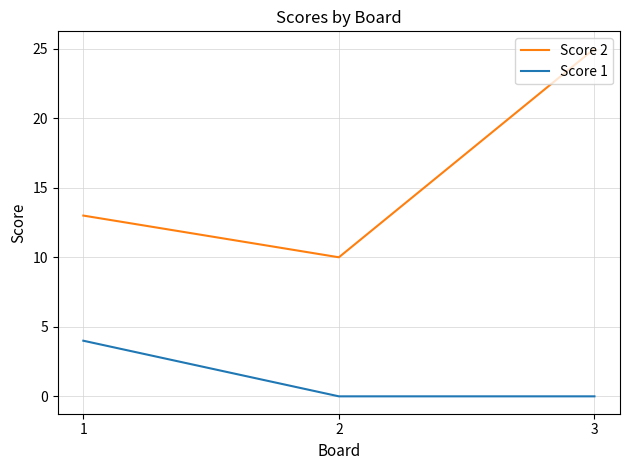

Rank the series by their average value, from lowest to highest.

Score 1, Score 2